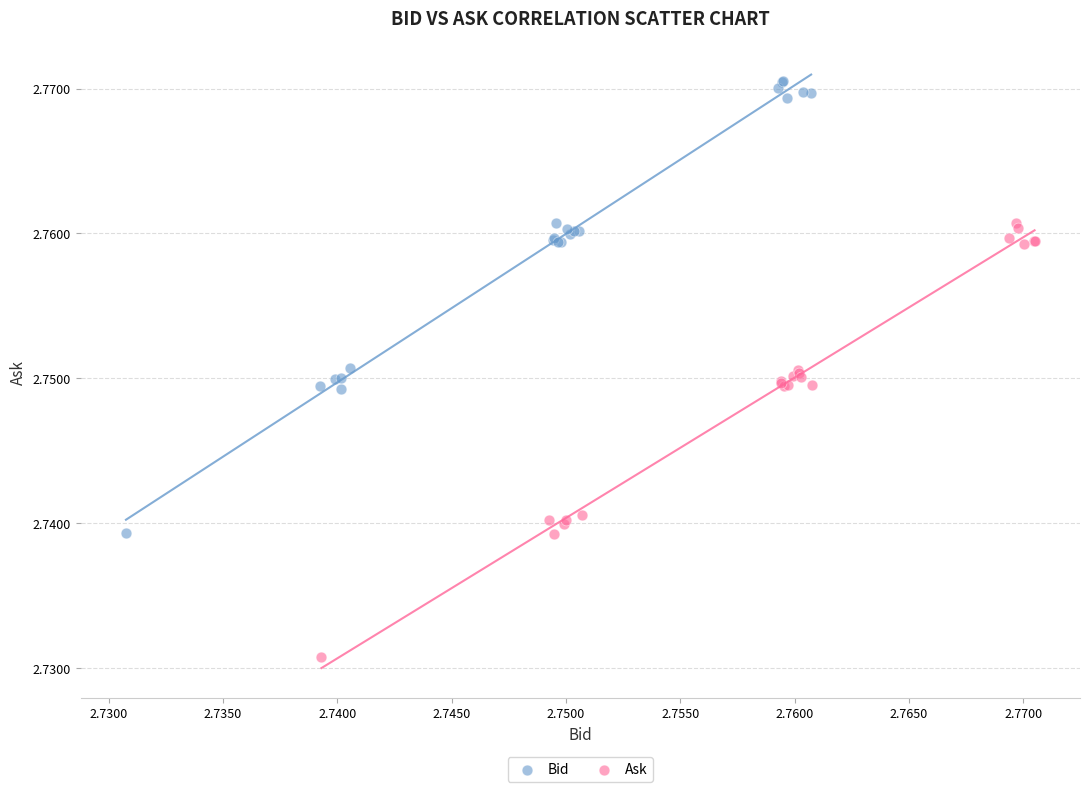

Which series contains the highest Y value?

Bid